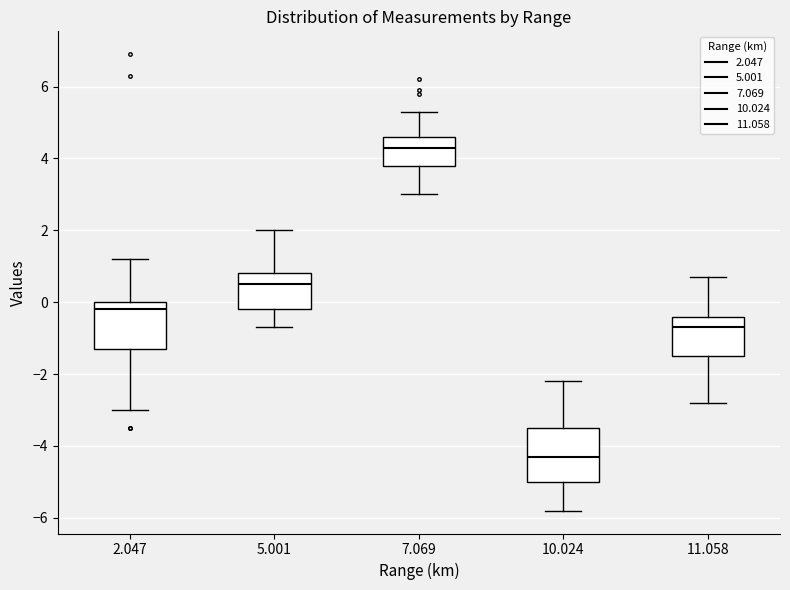

Which box has the lowest median line?

10.024